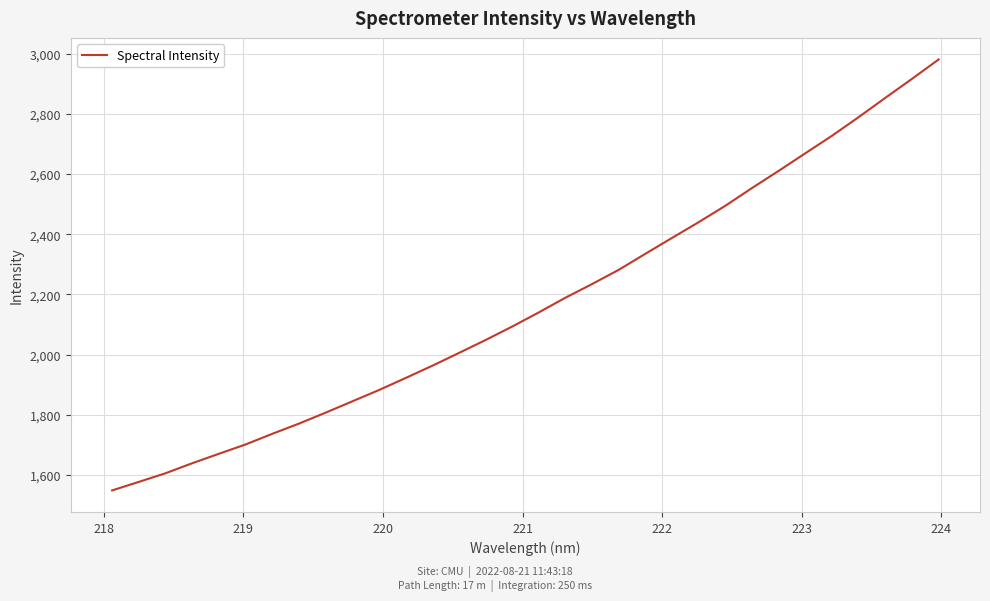

How many lines are shown in the chart?

1